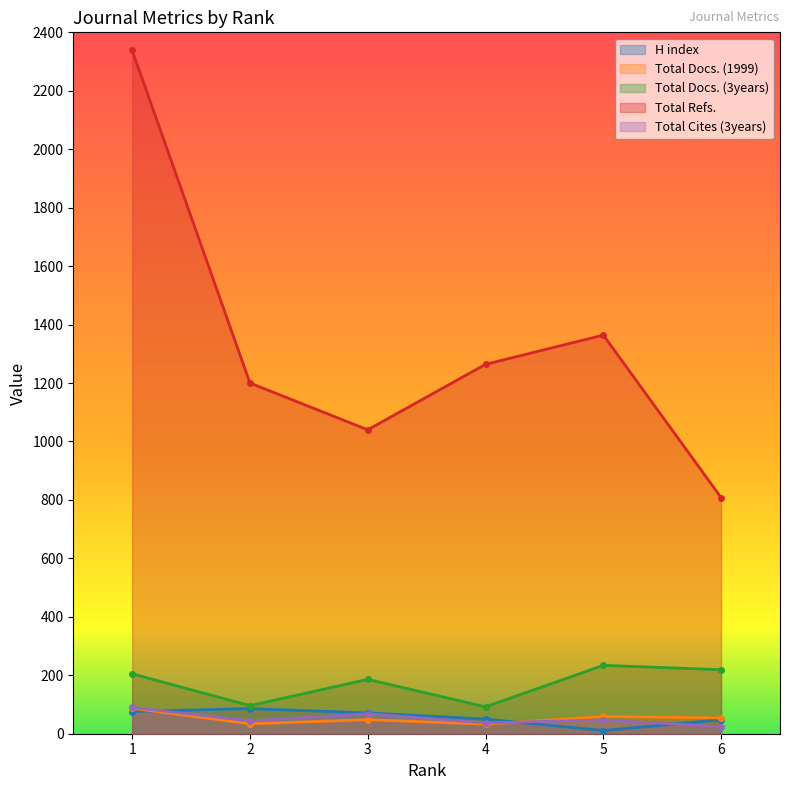

What is the sum of the Total Docs. (3years) values at 6 and 3?

405